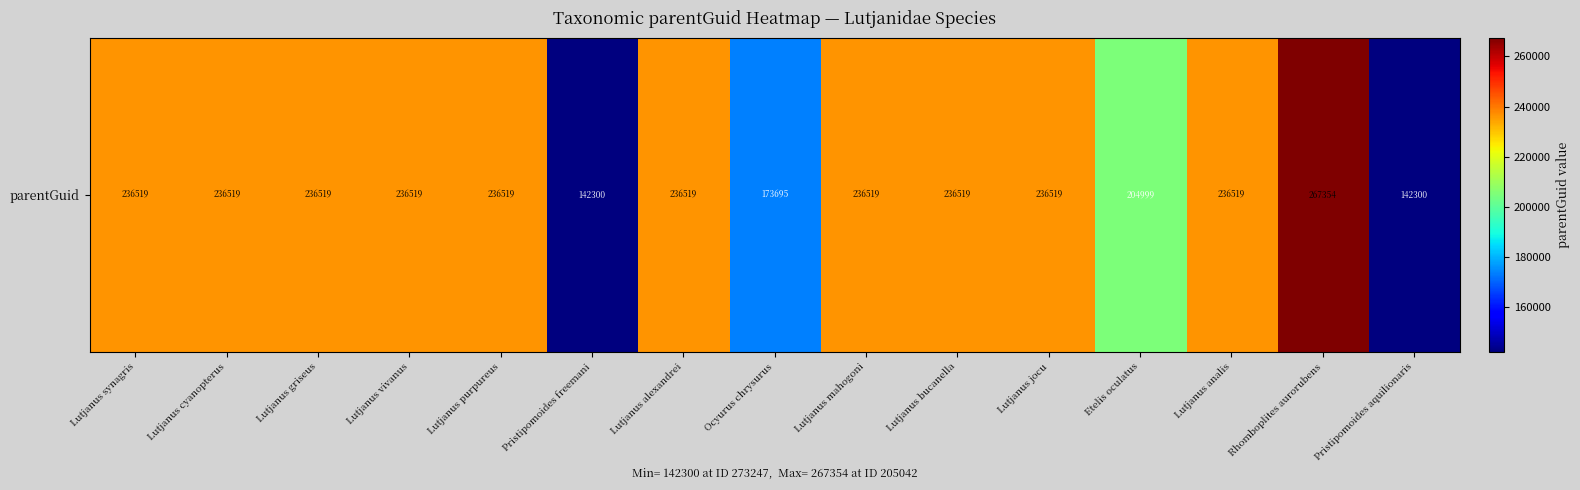

Reading left to right, list all the values displayed in this chart.

236519	236519	236519	236519	236519	142300	236519	173695	236519	236519	236519	204999	236519	267354	142300